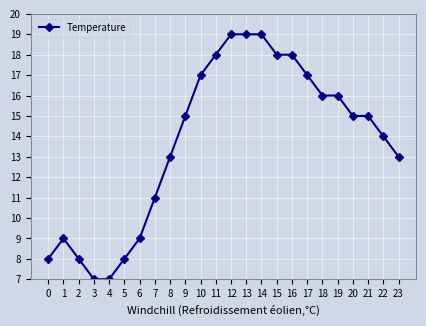

What is the difference between the maximum and second lowest values?

12